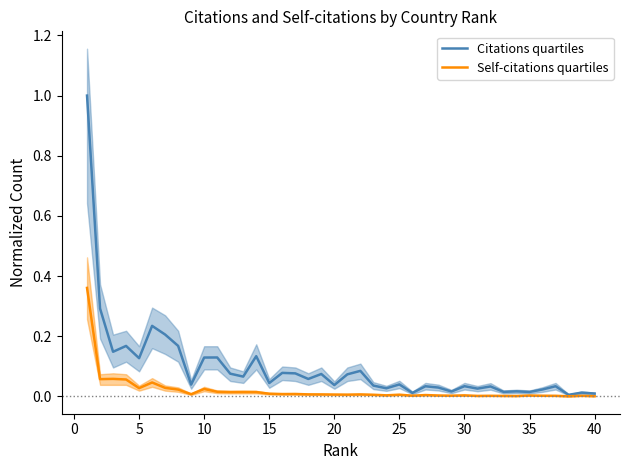

What is the highest value of the Citations quartiles series?

1.0